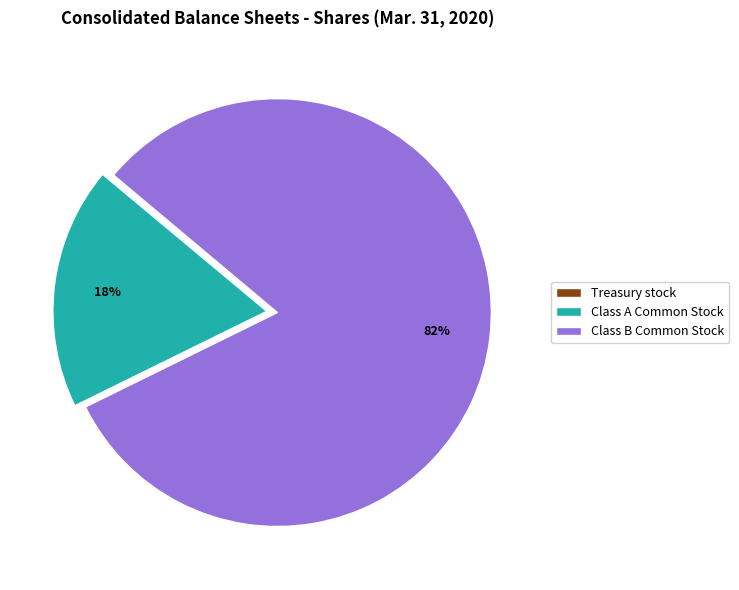

Is it true that Class A Common Stock is 18% of the pie?

True